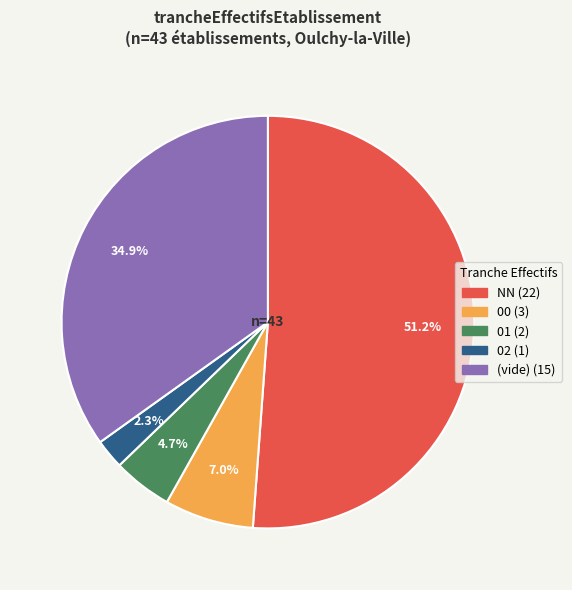

Is there a majority slice in this chart?

Yes